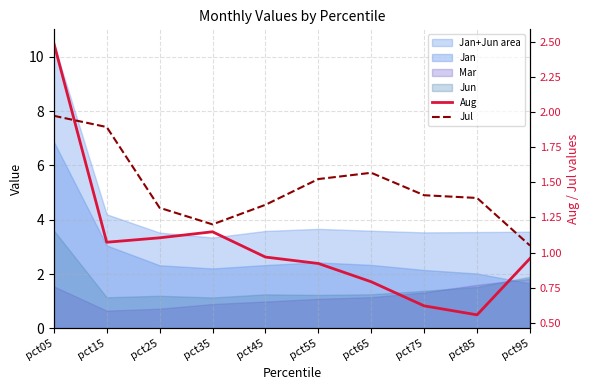

Rank the categories by Jul value from lowest to highest.

pct95, pct35, pct25, pct45, pct85, pct75, pct55, pct65, pct15, pct05